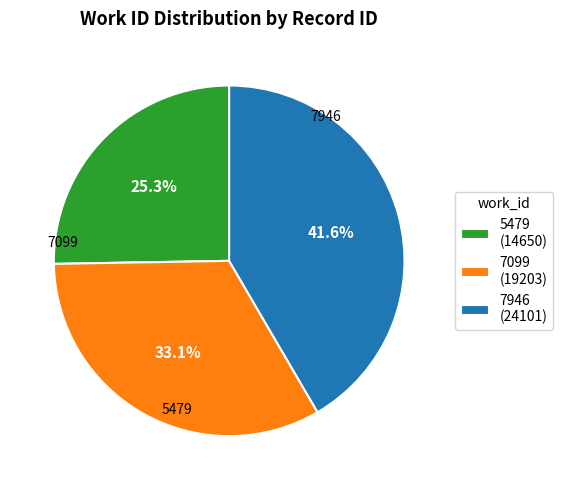

Does 7946 represent more than half of the total?

No